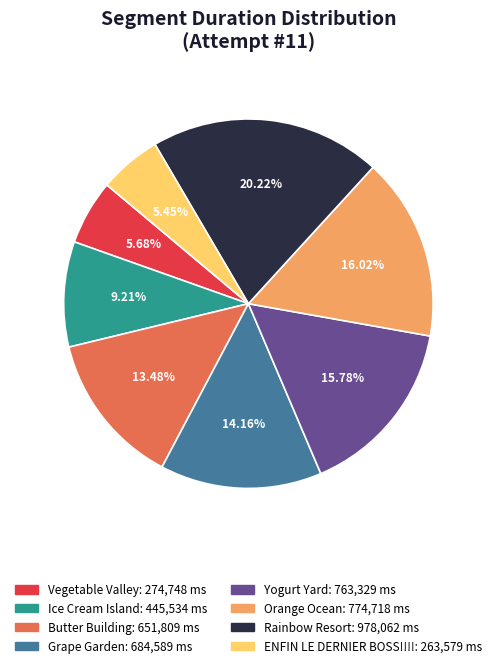

To the nearest percent, what percentage of the pie is Grape Garden?

14%